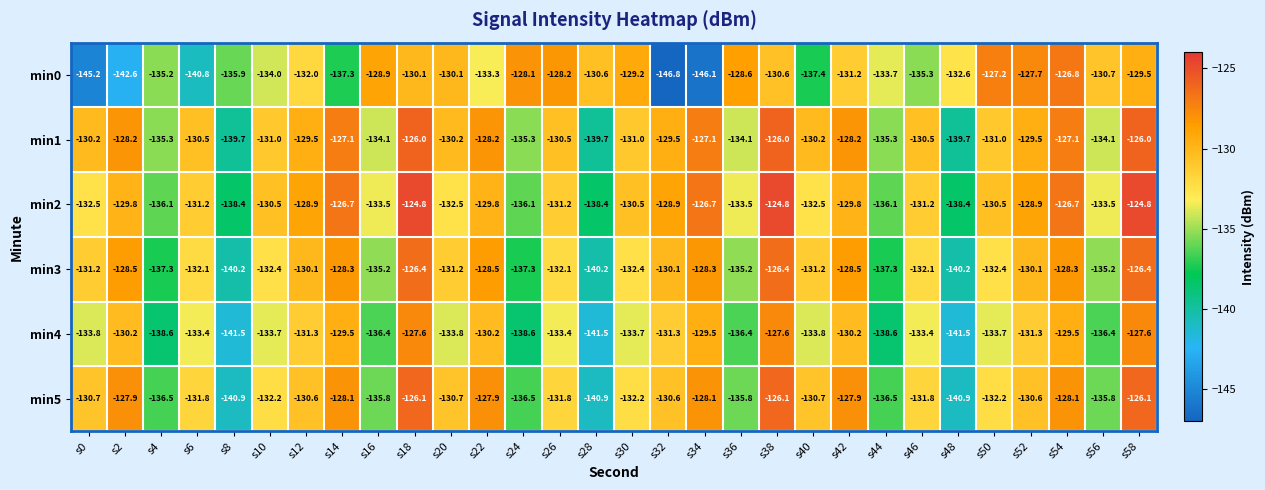

The value of min2 at s30 is -130.5. True or false?

True